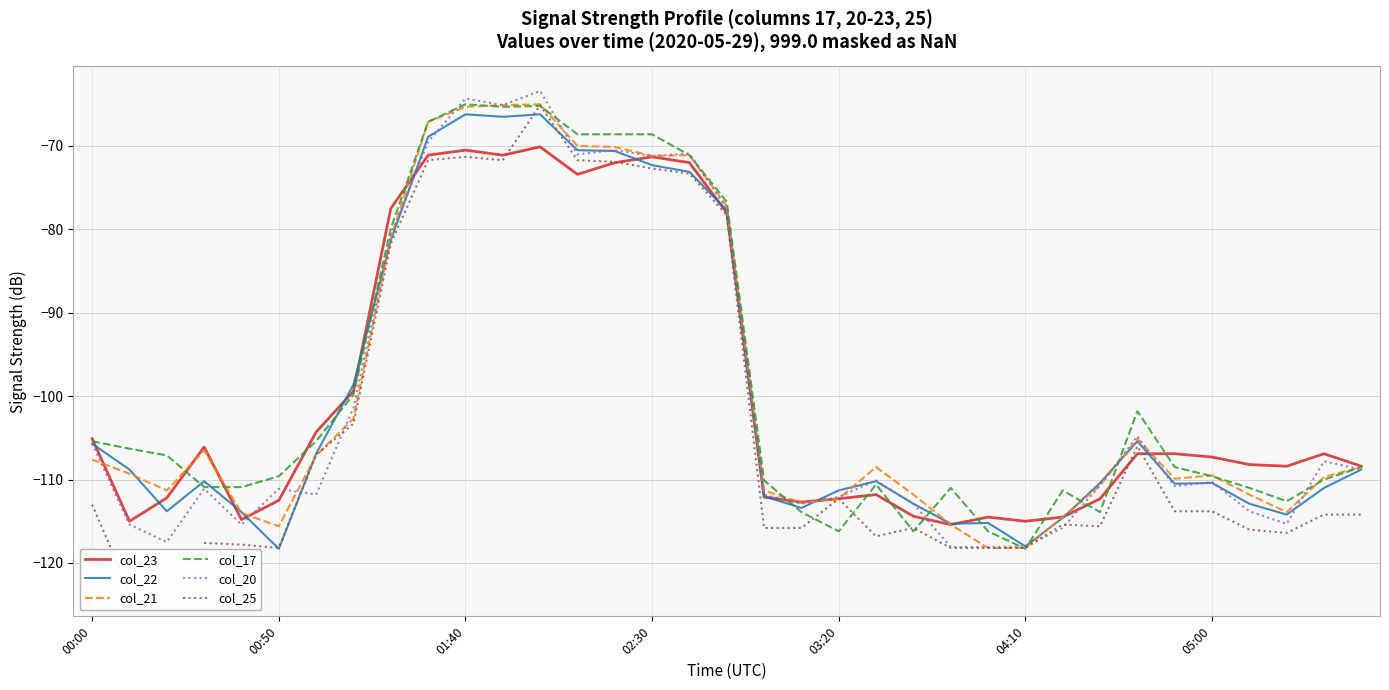

List the series in order of their peak value, lowest first.

col_23, col_22, col_25, col_21, col_17, col_20